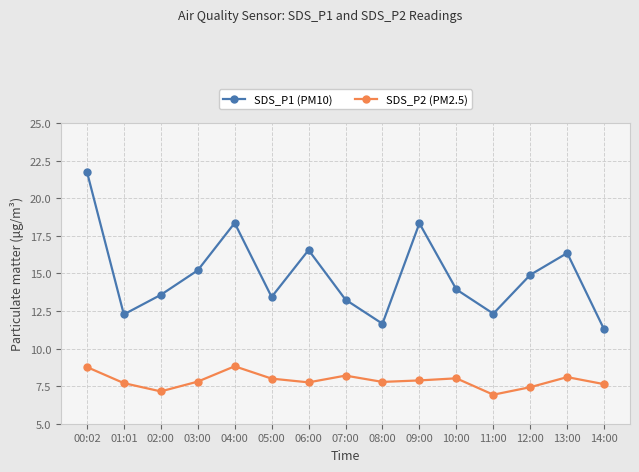

What is the value of the SDS_P2 (PM2.5) point at the 9th from the left?

7.8